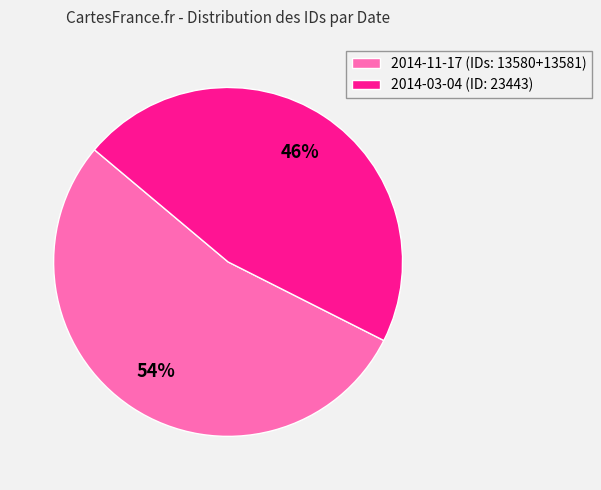

Is there any slice that represents more than half of the pie?

Yes